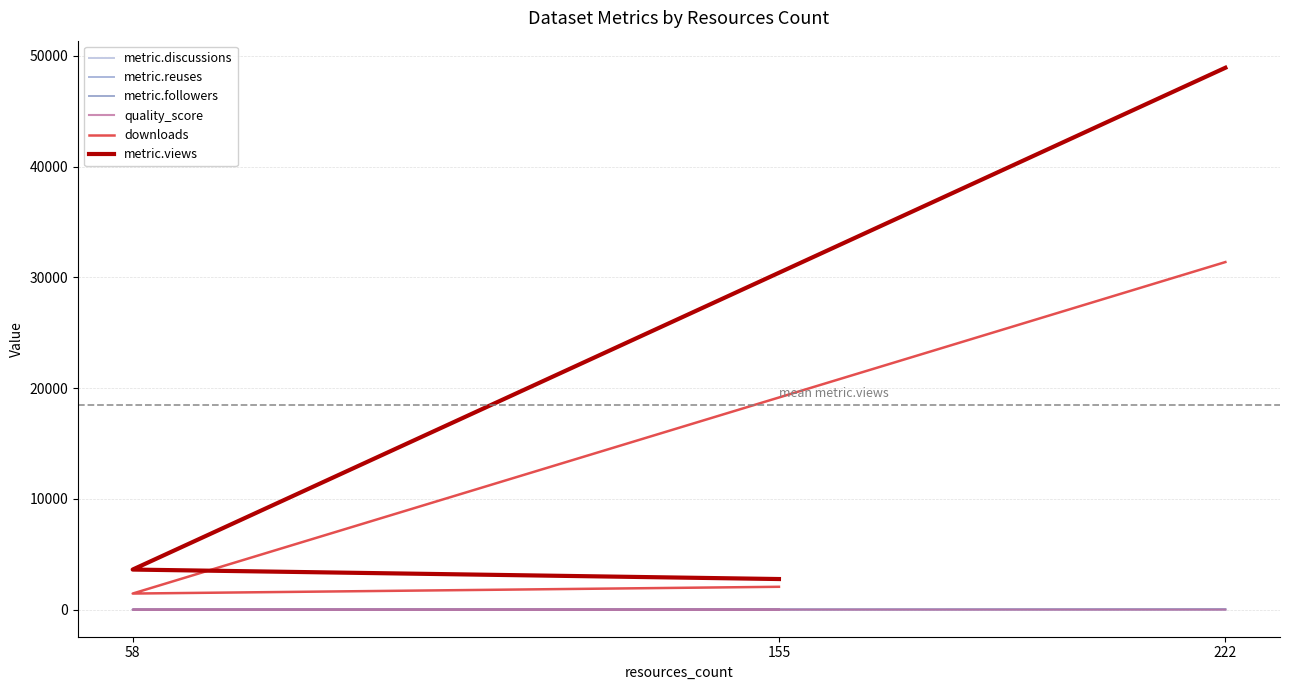

At which label is metric.followers closest to 22?

155